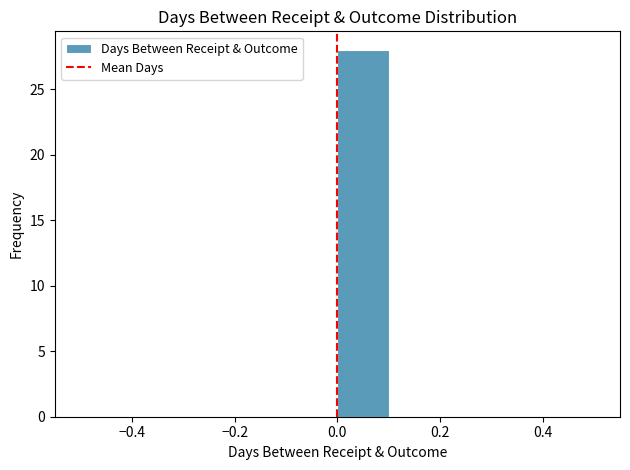

Reading left to right, transcribe this chart: for each bar, give the range it covers on the x-axis and its height. The values are not printed on the chart, so give them approximately, as read against the axis.

-0.5 to -0.4: 0
-0.4 to -0.3: 0
-0.3 to -0.2: 0
-0.2 to -0.1: 0
-0.1 to 0.0: 0
0.0 to 0.1: 28
0.1 to 0.2: 0
0.2 to 0.3: 0
0.3 to 0.4: 0
0.4 to 0.5: 0